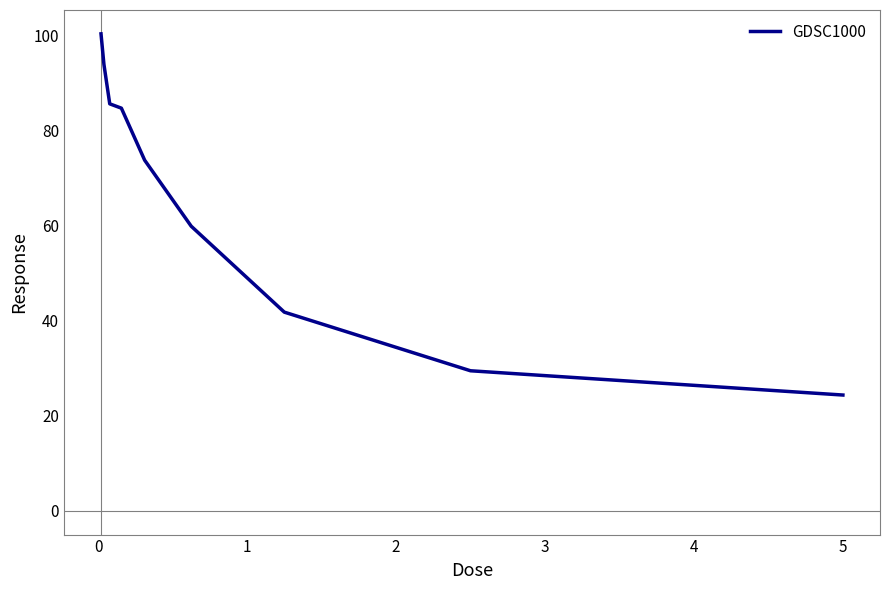

What is the difference between the maximum and minimum values?

76.0